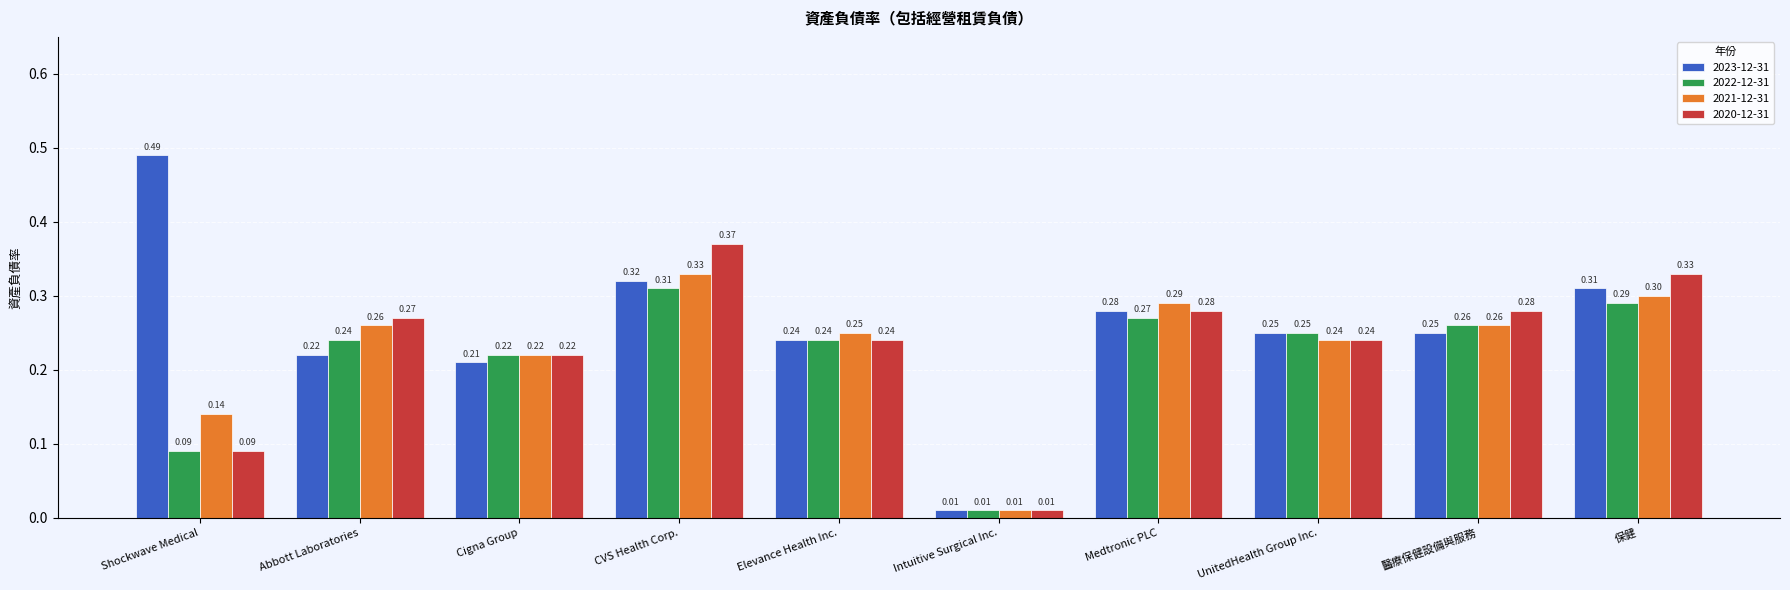

Which series has the largest range (max minus min)?

2023-12-31